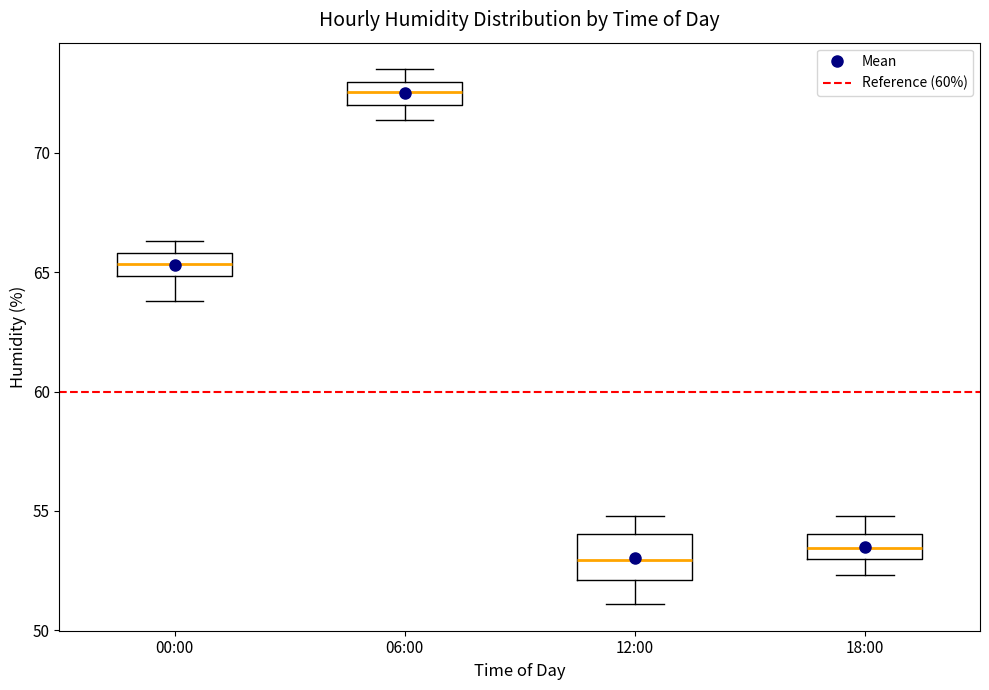

Which box has the highest median line?

06:00